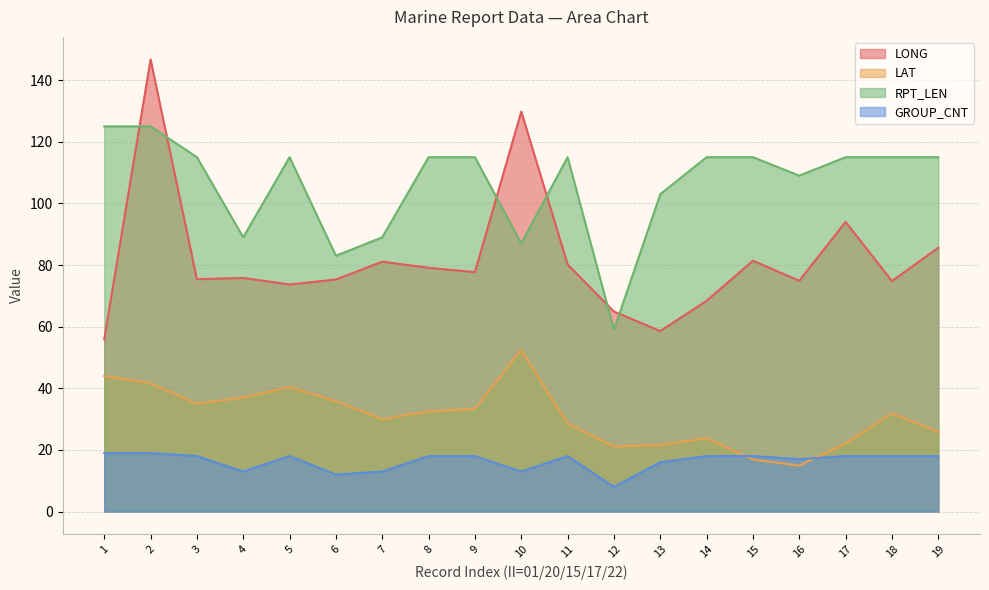

Is the value of GROUP_CNT at 14 greater than the value of LONG at 16?

No